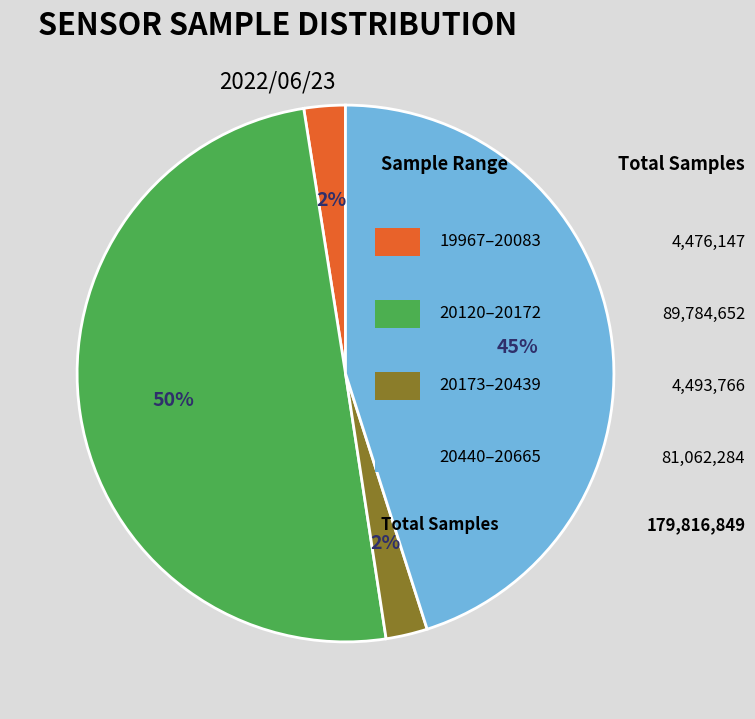

To the nearest percent, what is the average slice percentage?

25%